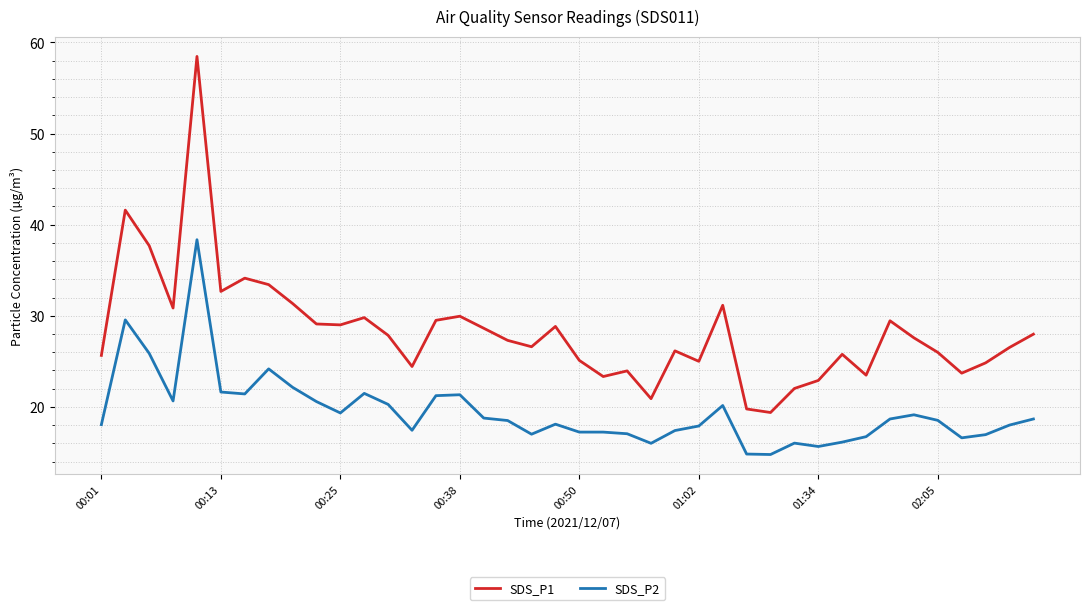

True or false: SDS_P1 and SDS_P2 intersect in this chart.

False